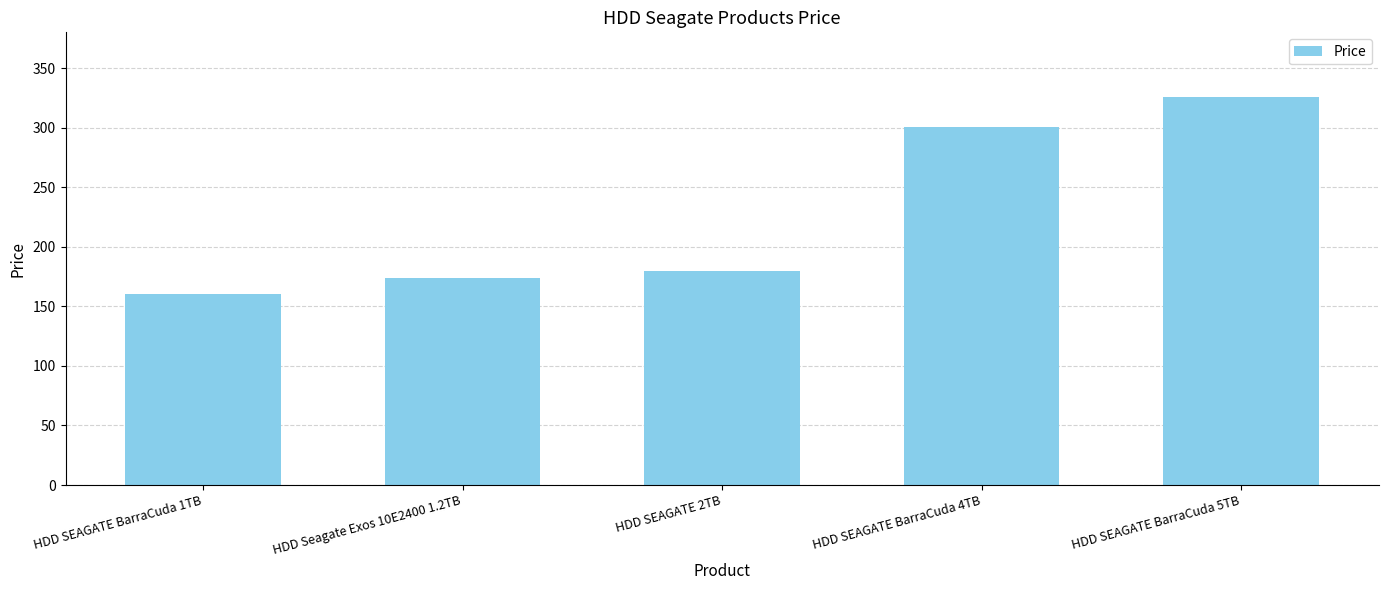

What is the label of the 4th bar from the right?

HDD Seagate Exos 10E2400 1.2TB